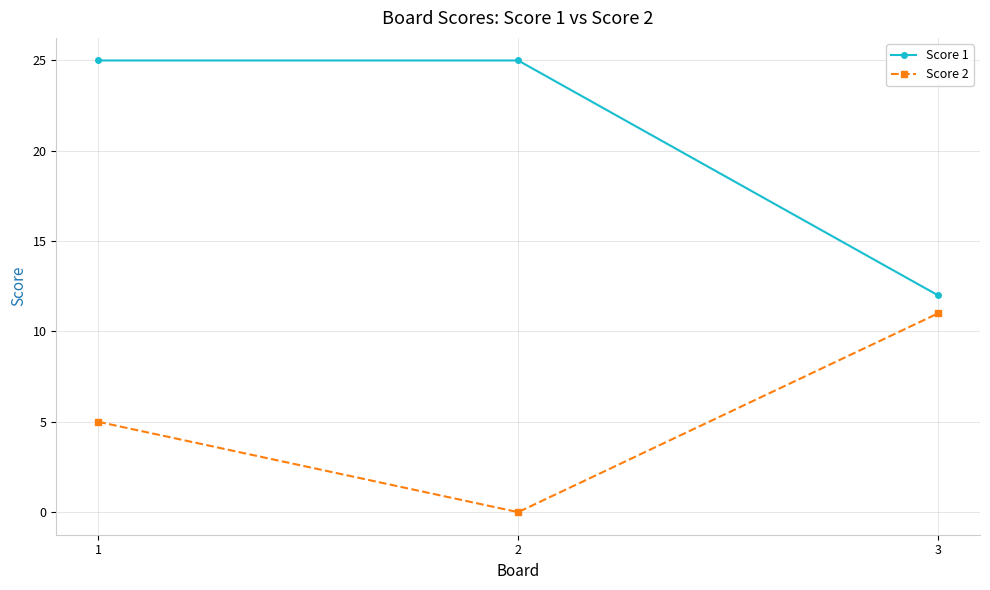

True or false: Score 1 has a value of 25 at 1.

True